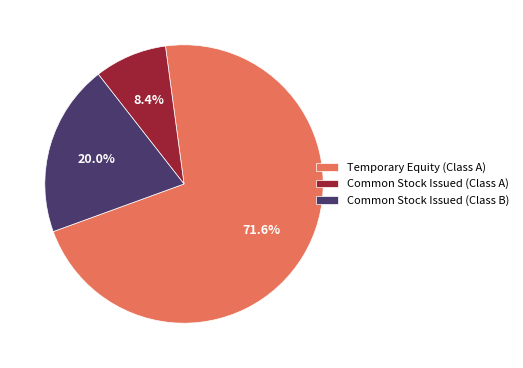

What percentage is NOT represented by Common Stock Issued (Class A)?

91.6%